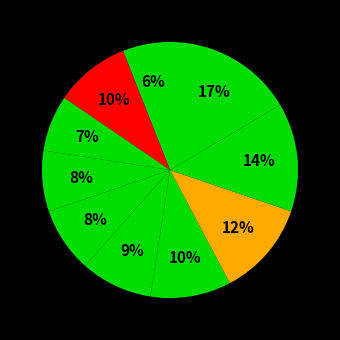

How many segments does this pie chart have?

10